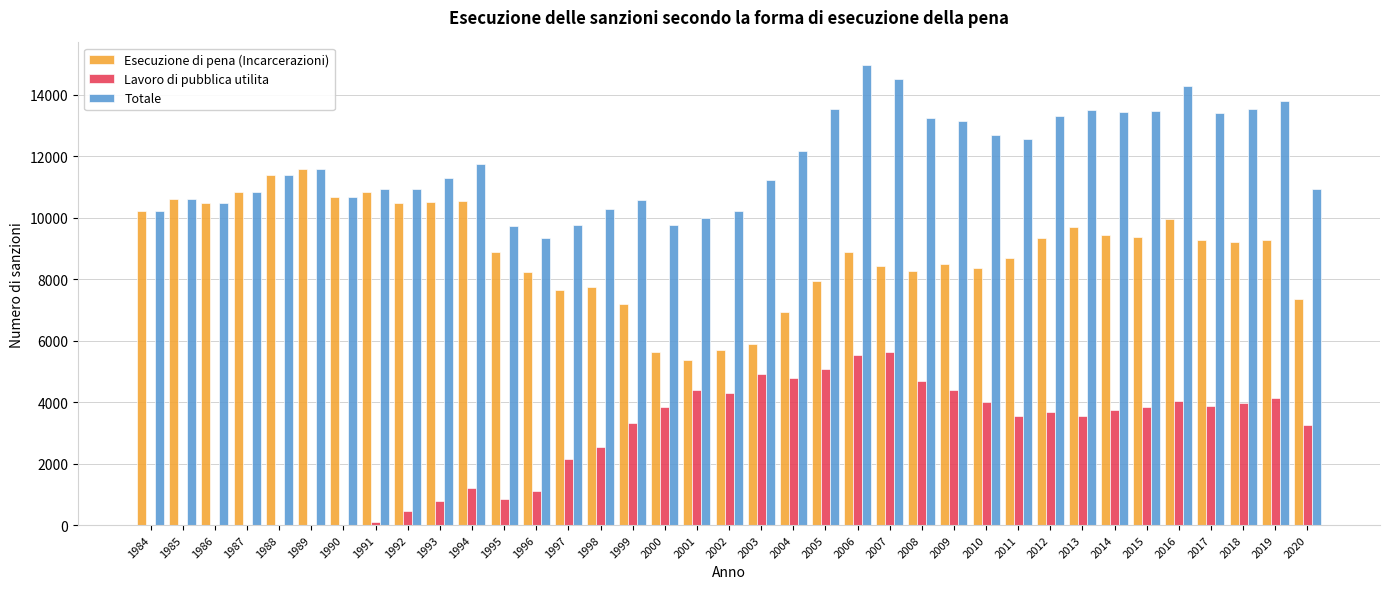

What is the maximum value shown in the chart?

14956